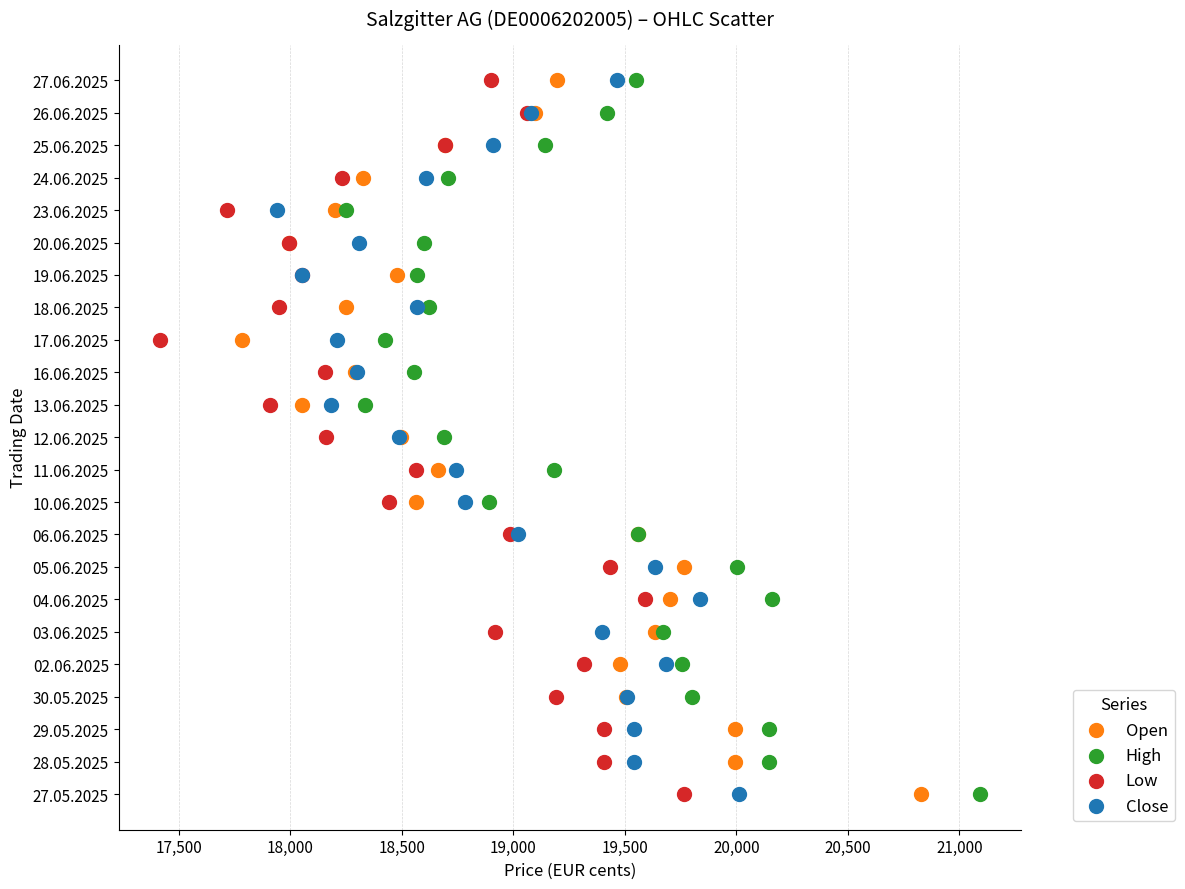

What are all the series names shown in the legend?

Open, High, Low, Close